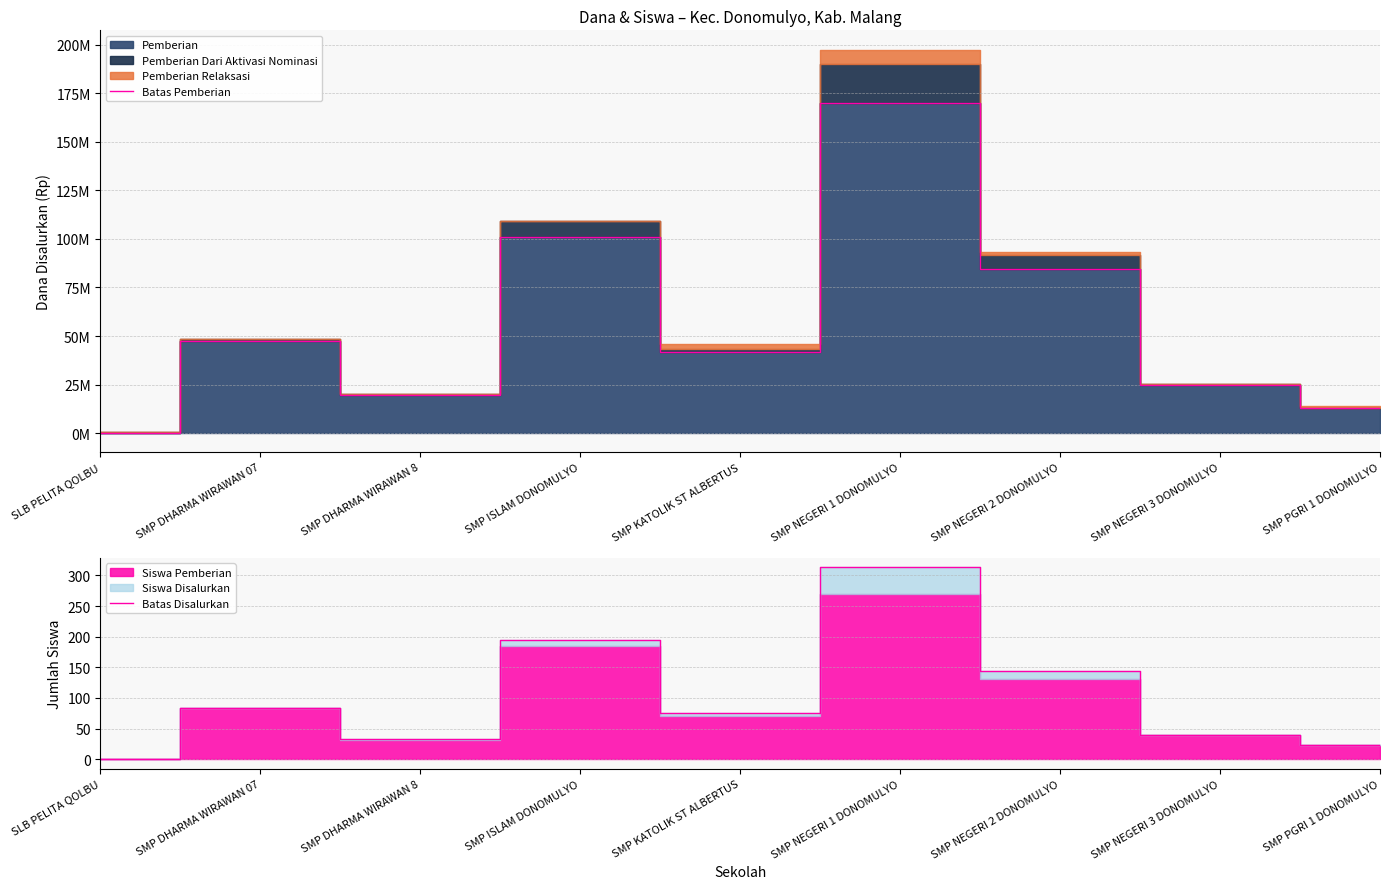

How many lines are shown in the chart?

2